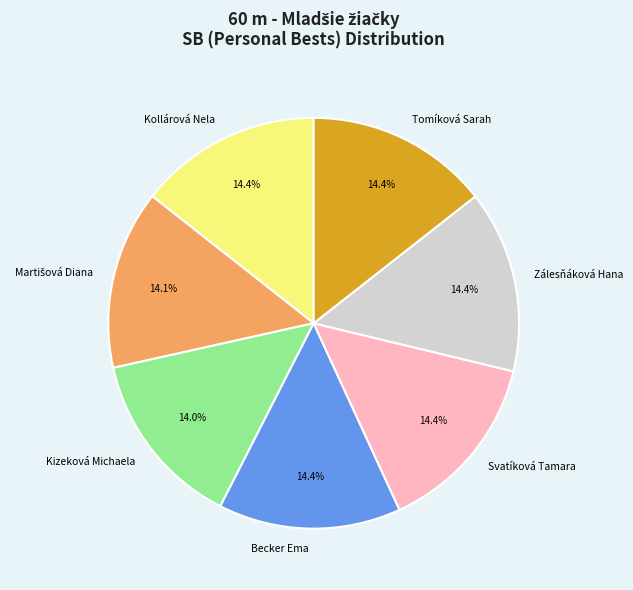

Approximately how many times larger is the value at Tomíková Sarah compared to Zálesňáková Hana?

1.0